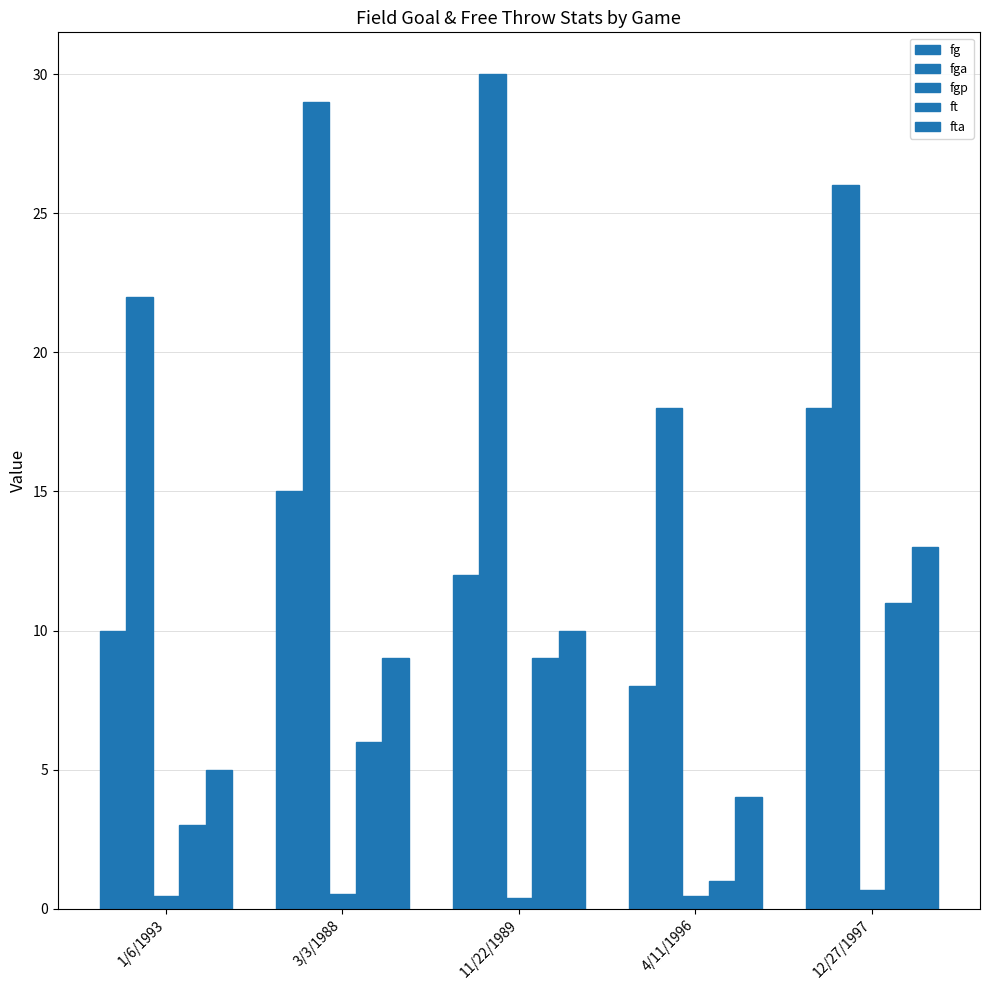

How many values in the ft series are below 6?

2